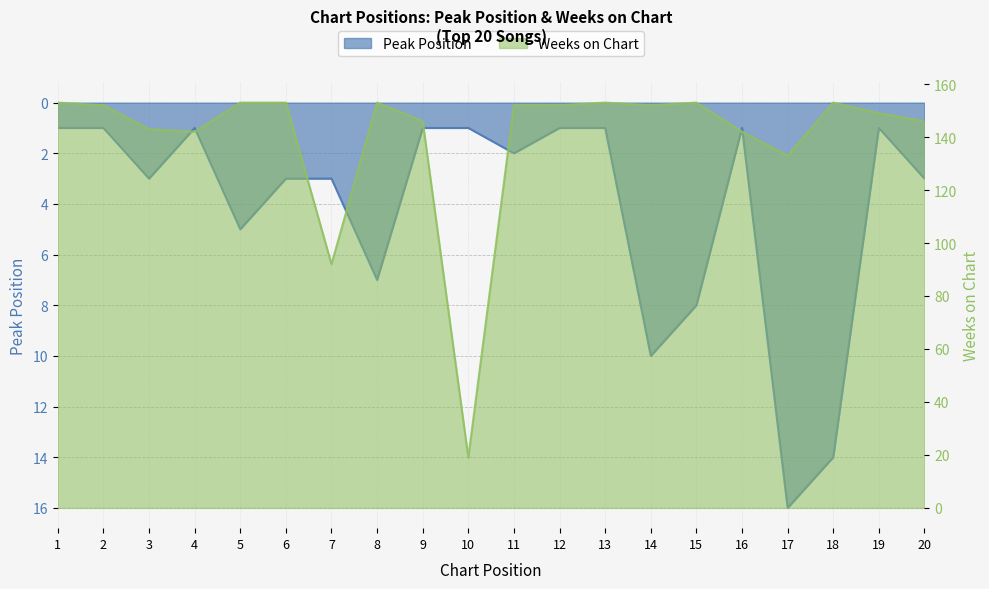

Which series has the largest total across all categories?

Weeks on Chart